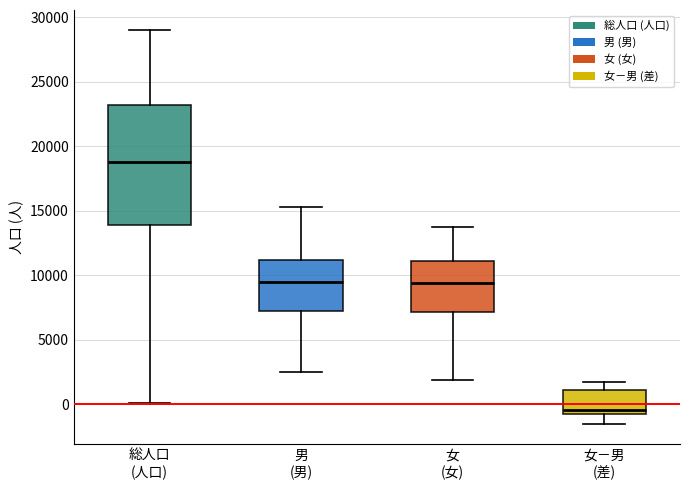

Comparing the boxes themselves (not the whiskers), which one is the tallest?

総人口 (人口)